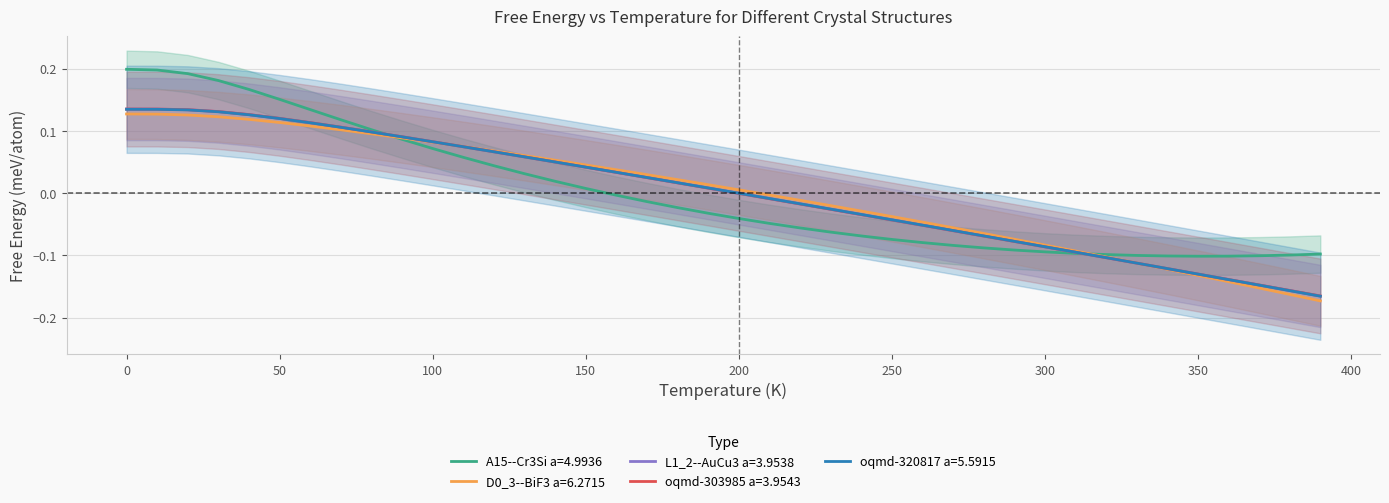

Which series has the largest range (max minus min)?

A15--Cr3Si a=4.9936